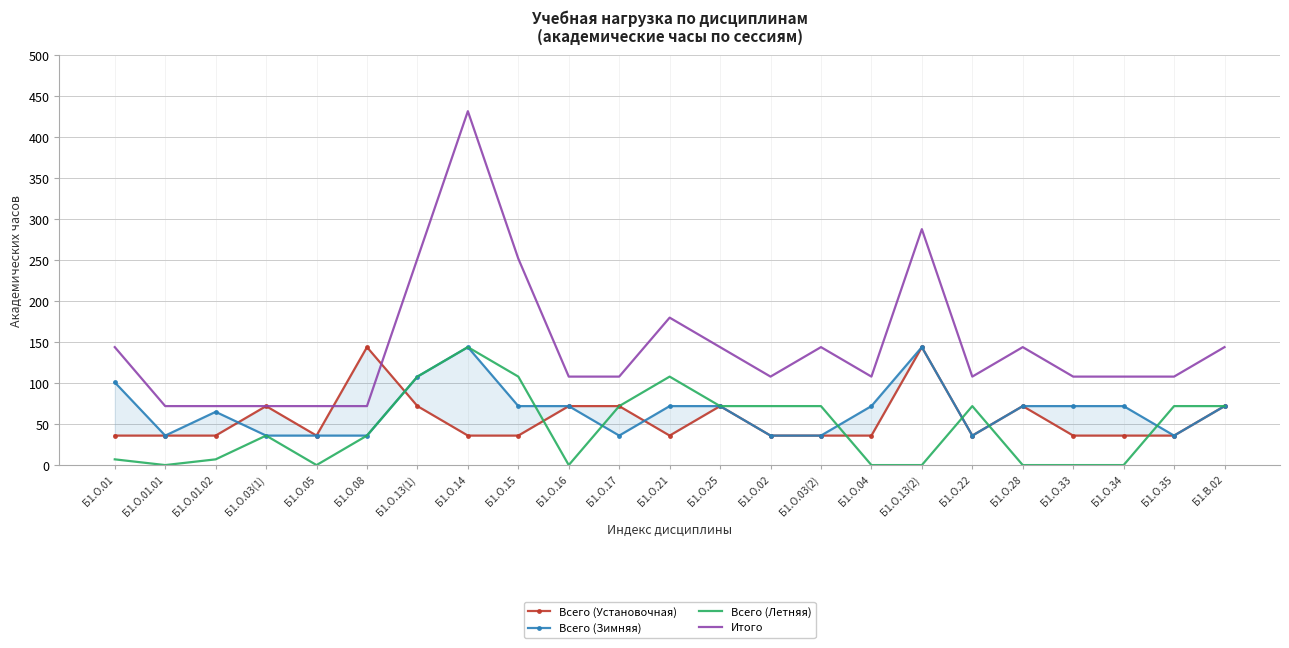

How many intersections are there between Всего (Летняя) and Всего (Зимняя)?

6